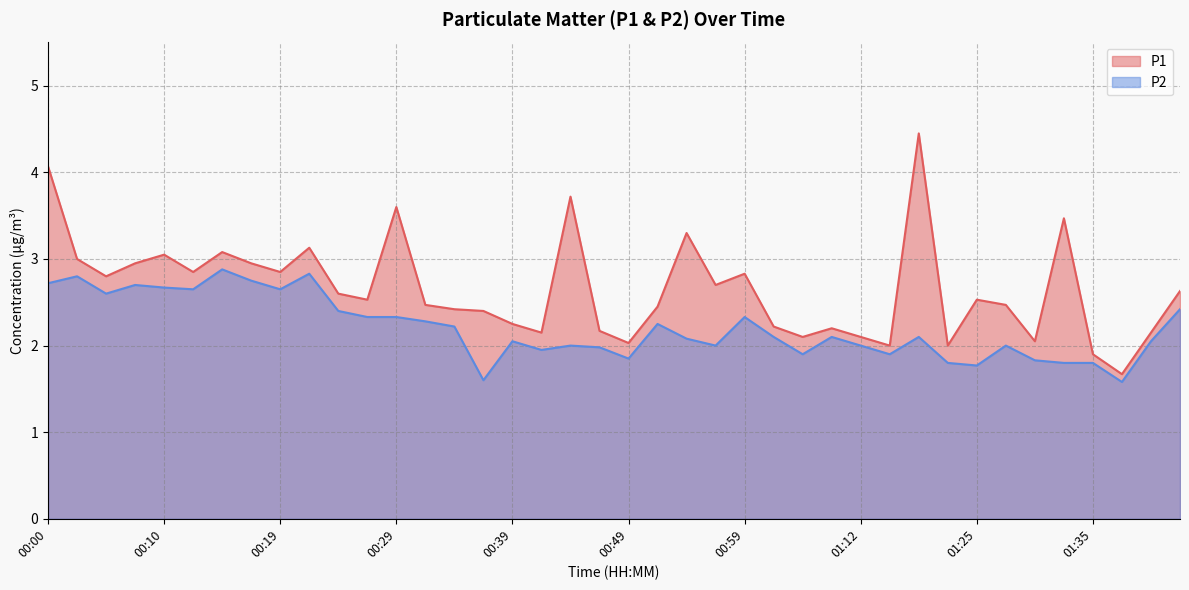

True or false: P2 and P1 intersect in this chart.

False